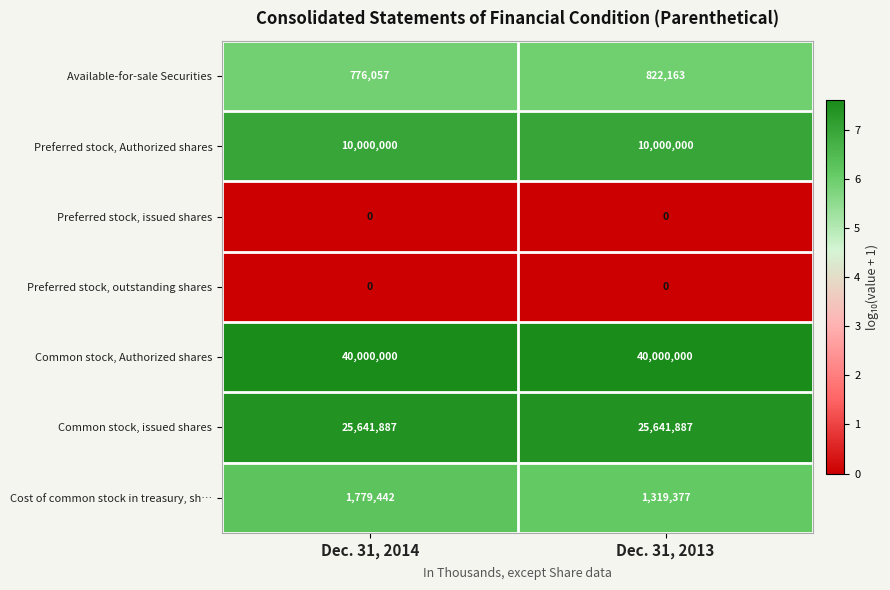

What is the minimum value for Preferred stock, Authorized shares?

10000000